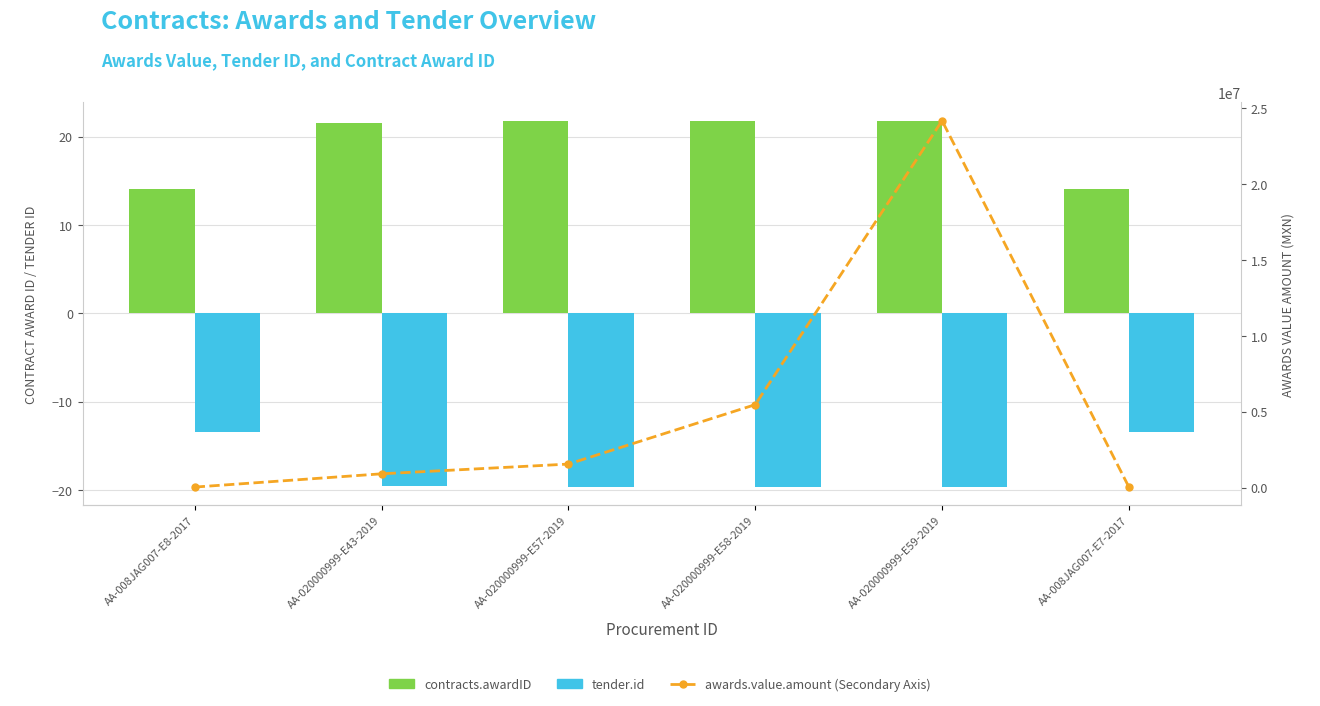

What is the difference between the second highest and second lowest values in the awards.value.amount (Secondary Axis) series?

5429365.0